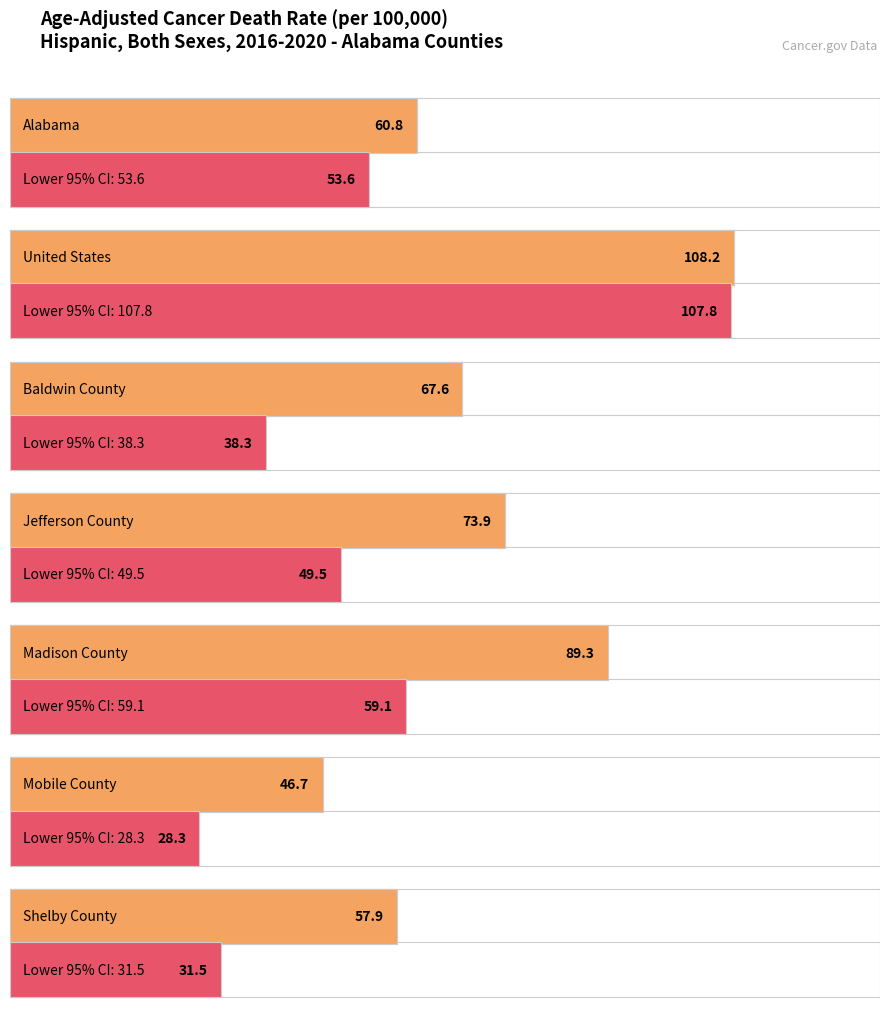

At which category is the sum across all series the highest?

United States